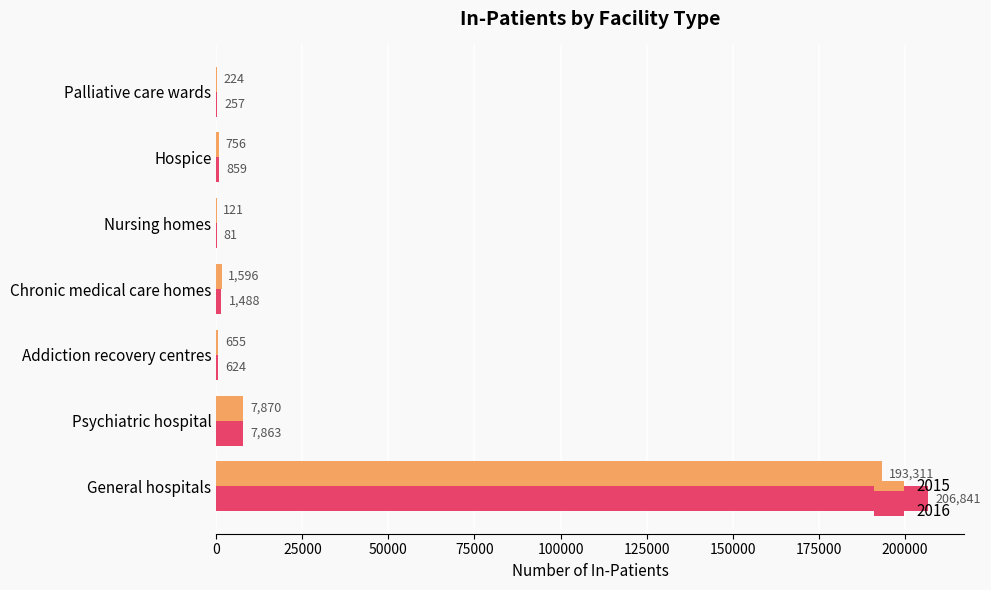

Where is 2016 nearest to the value 103461?

Psychiatric hospital